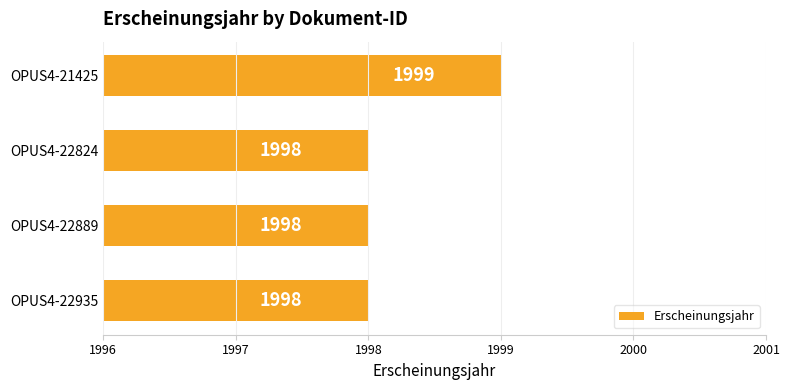

How many data points are above 1998?

1